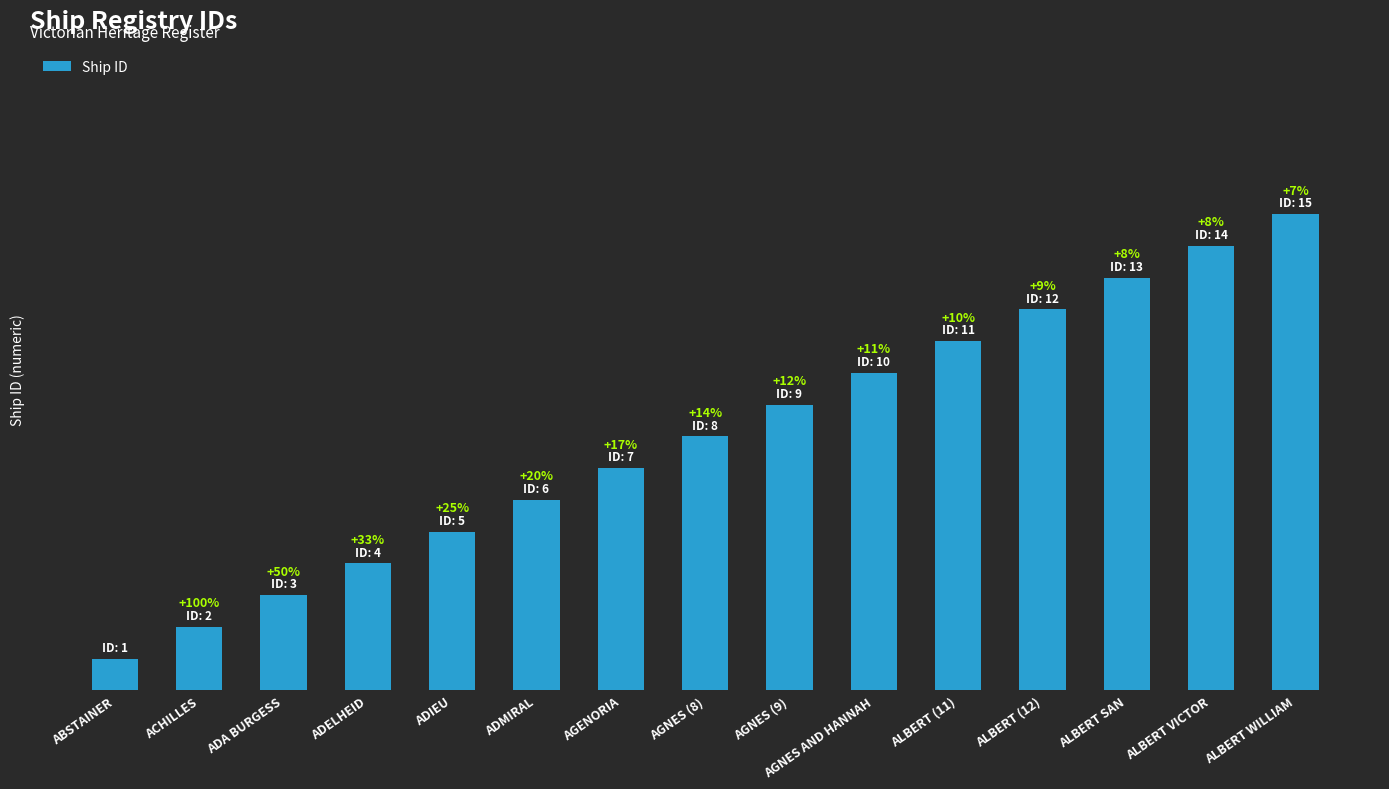

Where is the data nearest to the value 8?

AGNES (8)